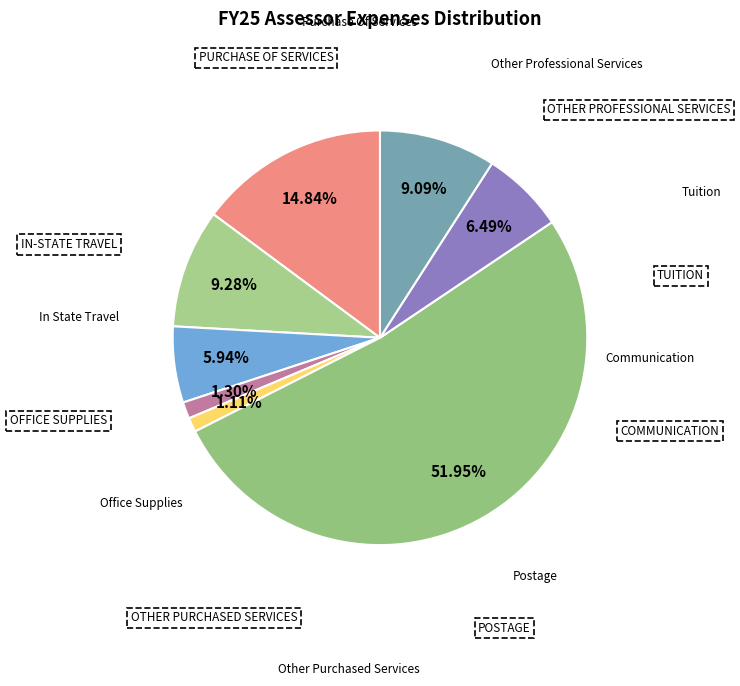

To the nearest percent, what is the average slice percentage?

12%